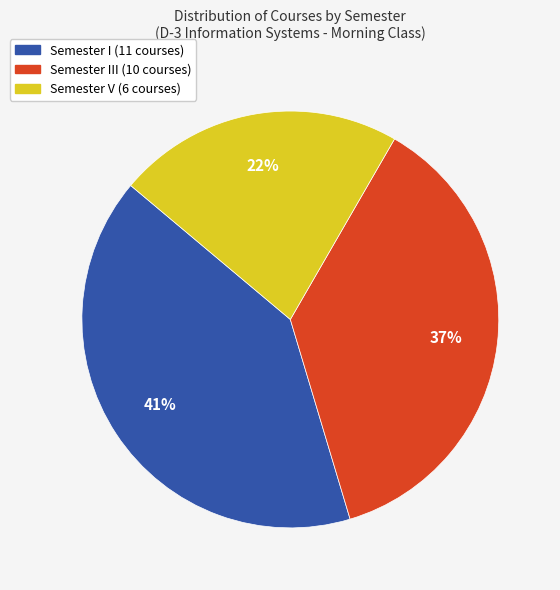

To the nearest percent, what is the average slice percentage?

33%